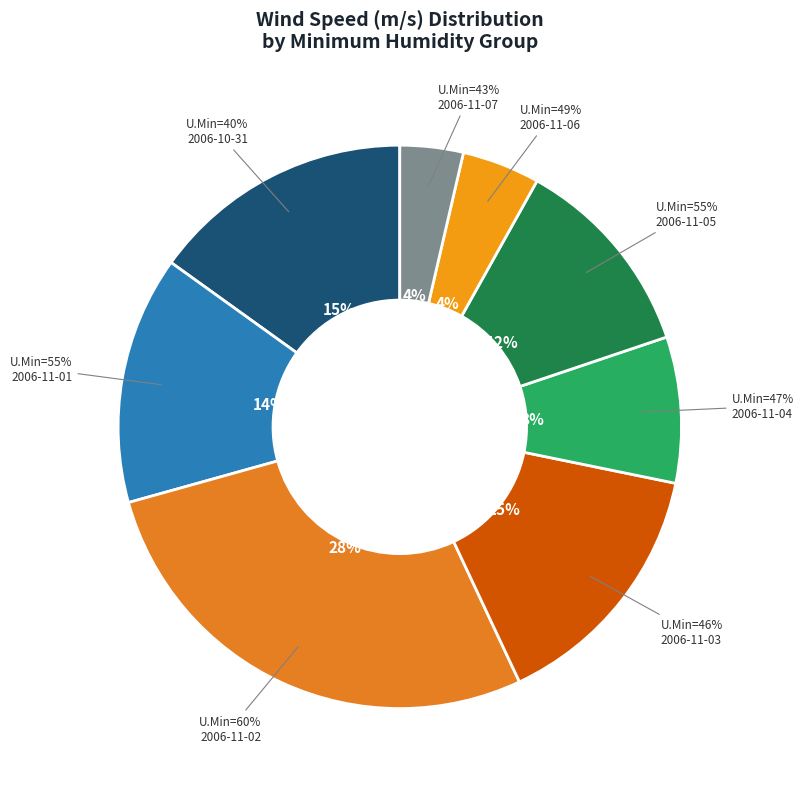

To the nearest percent, what is the difference between the largest and smallest slice percentages?

24%